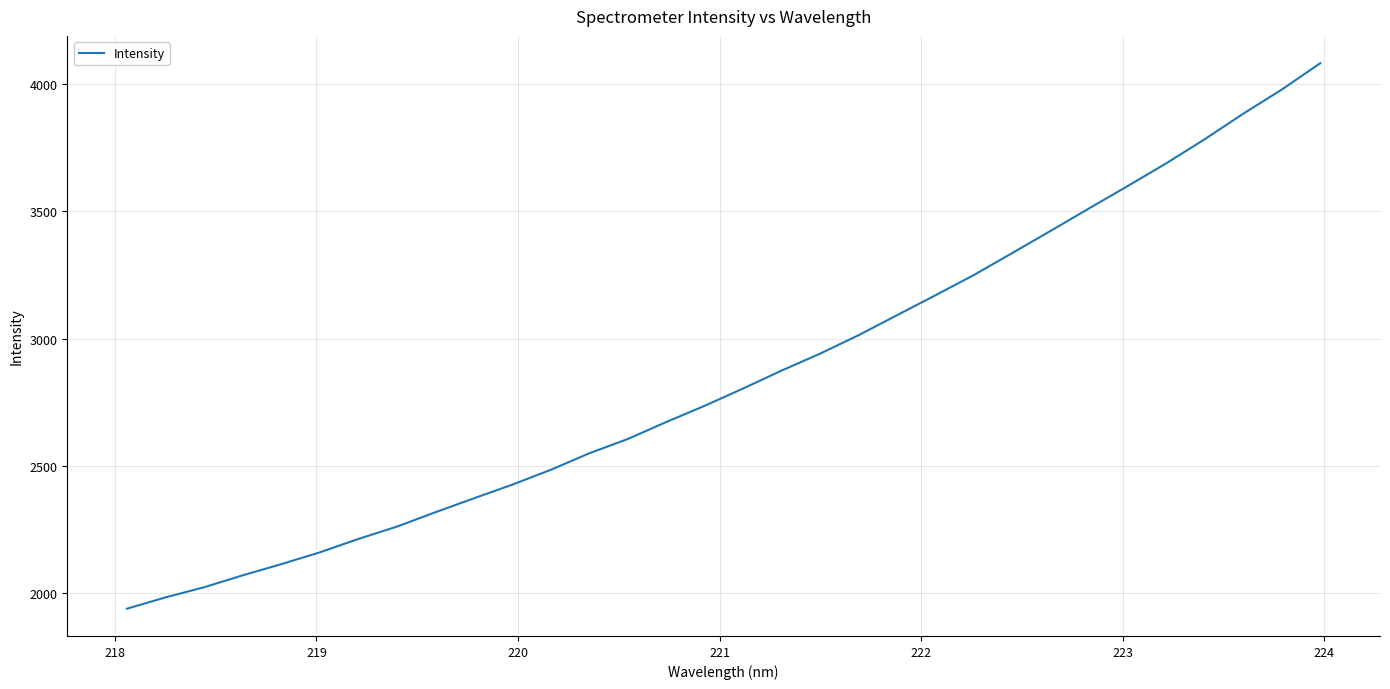

Reading left to right, transcribe all the data shown in this chart.

1938.6	1983.0	2022.8	2069.6	2113.5	2159.8	2212.5	2260.9	2317.5	2372.2	2426.1	2484.5	2549.5	2605.6	2672.4	2736.3	2804.5	2874.9	2941.3	3014.0	3092.7	3171.1	3250.8	3337.5	3424.8	3513.2	3600.7	3689.9	3784.6	3884.7	3979.3	4082.9